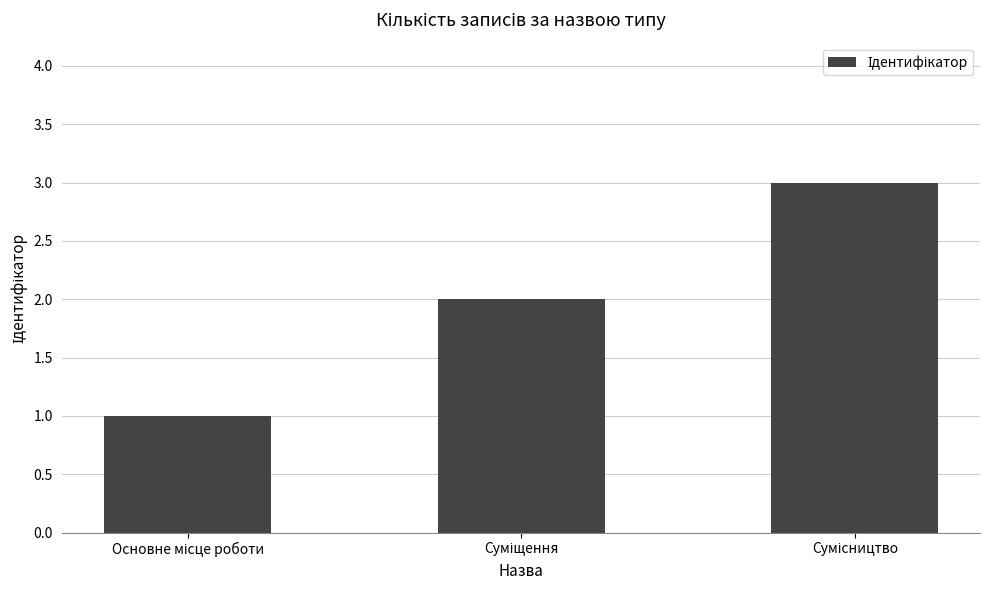

What is the greatest value displayed?

3